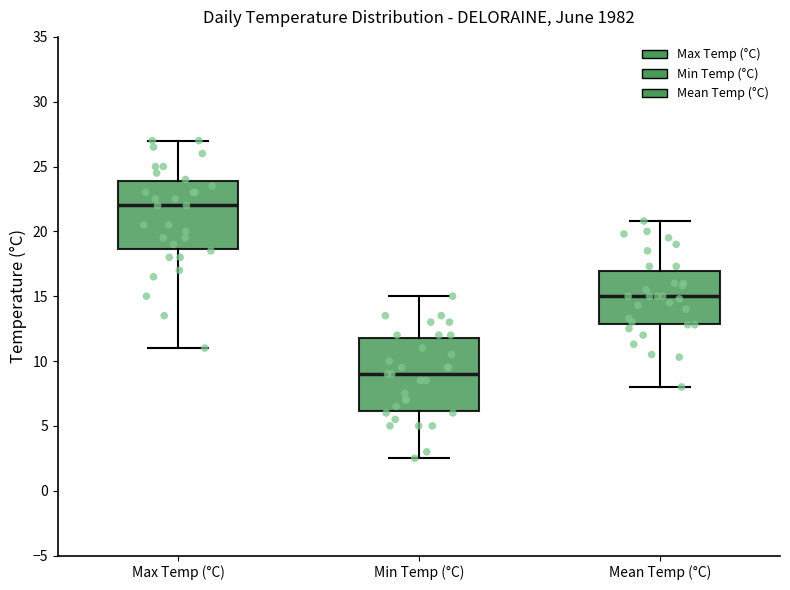

Reading left to right, transcribe this box plot: for each box, give where its median line is, the range the box spans, and where its two whiskers end, as read against the y-axis. The values are not printed on the chart, so give them approximately, as read against the axis.

Max Temp (°C): median 22.0, box 18.5 to 24.0, whiskers 11.0 to 27.0
Min Temp (°C): median 9.0, box 6.0 to 12.0, whiskers 2.5 to 15.0
Mean Temp (°C): median 15.0, box 13.0 to 17.0, whiskers 8.0 to 21.0